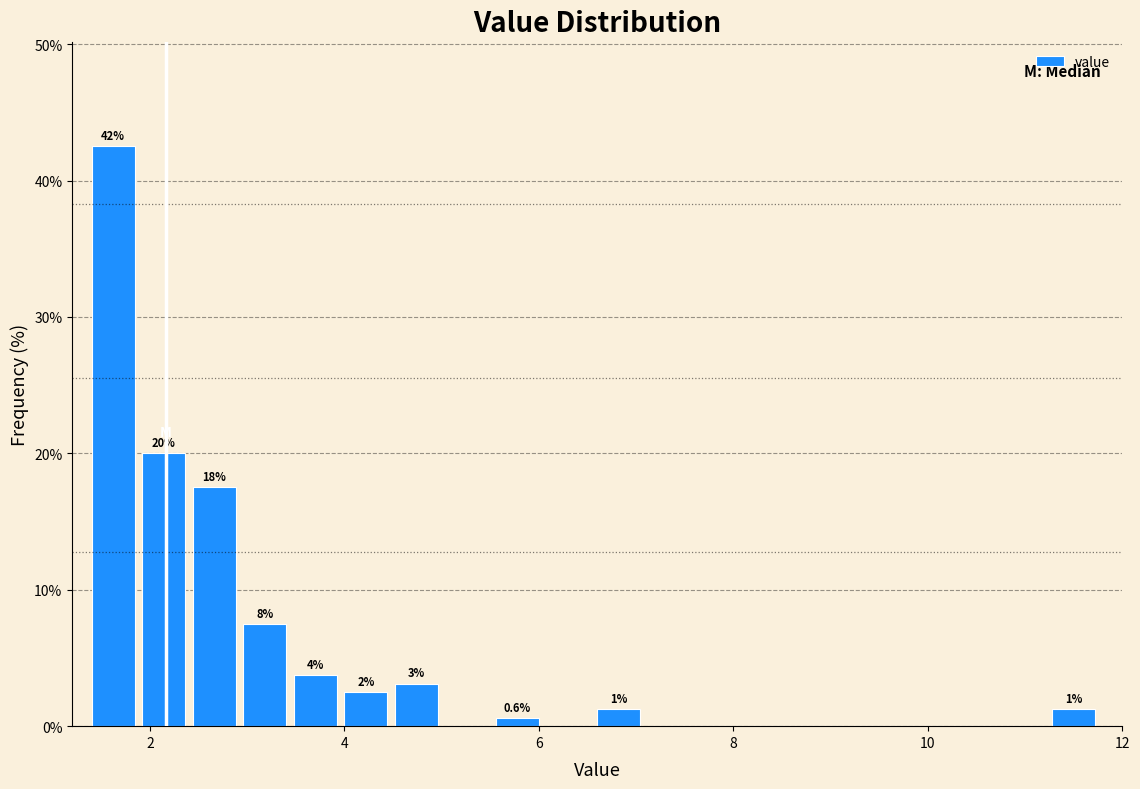

Read against the x-axis, roughly where is the centre of the tallest bar?

1.6